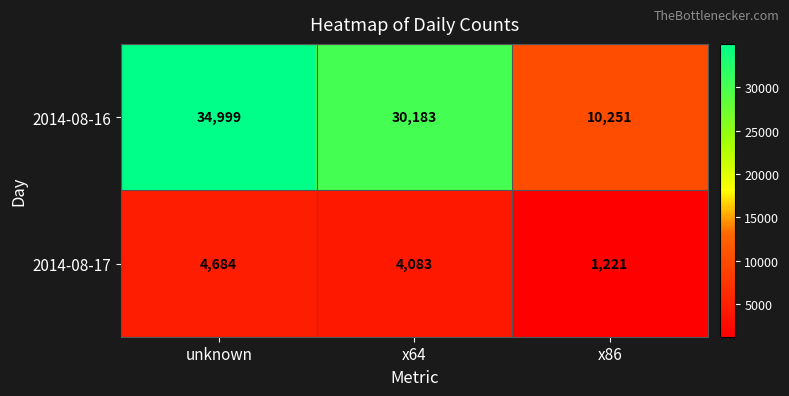

Rank the series by their maximum value, from highest to lowest.

2014-08-16, 2014-08-17